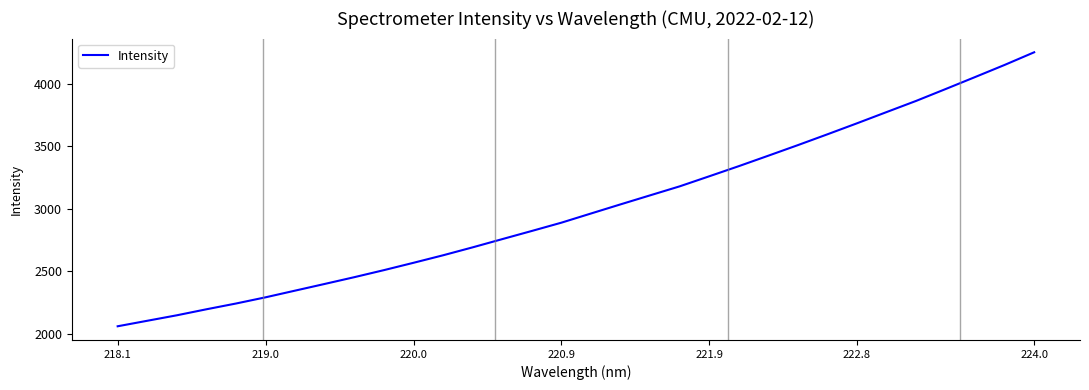

What is the difference between the maximum and minimum values?

2189.0